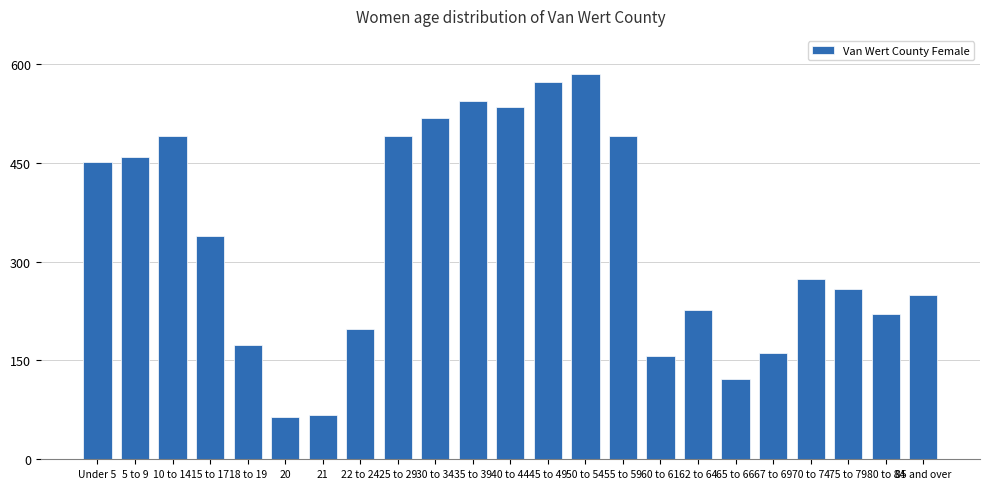

What is the value of the 16th bar from the left?

157